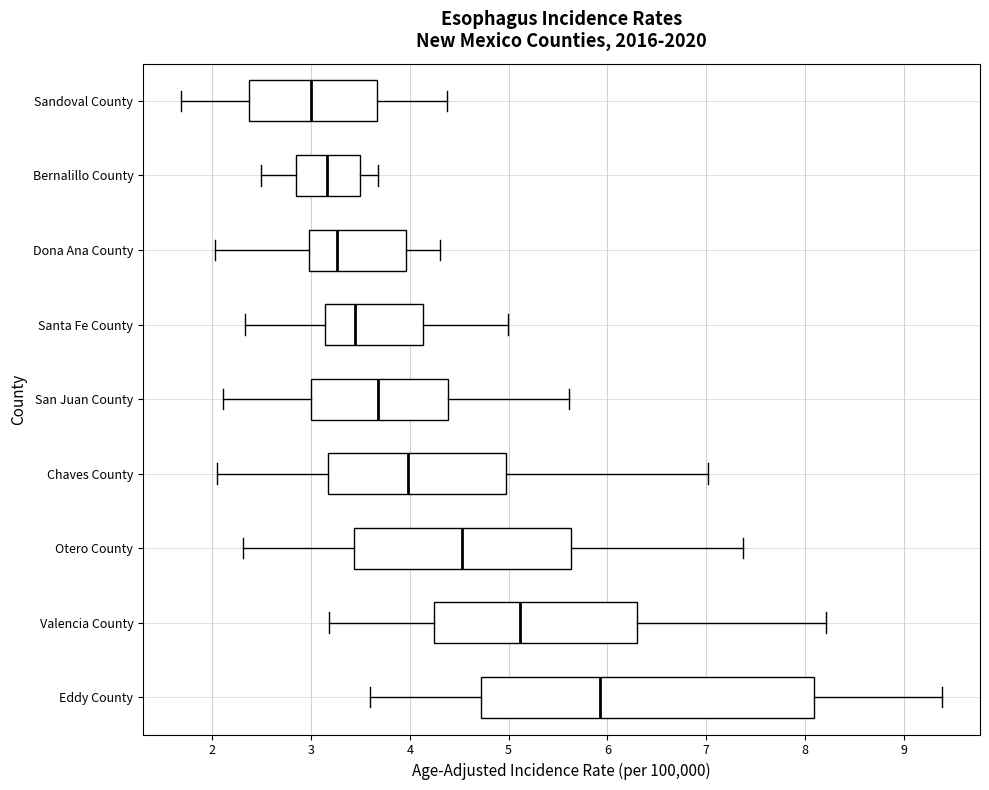

Reading bottom to top, read every box against the x-axis: the position of its median line, the range the box covers, and the ends of its whiskers. The values are not printed on the chart, so give them approximately, as read against the axis.

Eddy County: median 5.9, box 4.7 to 8.1, whiskers 3.6 to 9.4
Valencia County: median 5.1, box 4.2 to 6.3, whiskers 3.2 to 8.2
Otero County: median 4.5, box 3.4 to 5.6, whiskers 2.3 to 7.4
Chaves County: median 4.0, box 3.2 to 5.0, whiskers 2.0 to 7.0
San Juan County: median 3.7, box 3.0 to 4.4, whiskers 2.1 to 5.6
Santa Fe County: median 3.4, box 3.1 to 4.1, whiskers 2.3 to 5.0
Dona Ana County: median 3.3, box 3.0 to 4.0, whiskers 2.0 to 4.3
Bernalillo County: median 3.2, box 2.8 to 3.5, whiskers 2.5 to 3.7
Sandoval County: median 3.0, box 2.4 to 3.7, whiskers 1.7 to 4.4